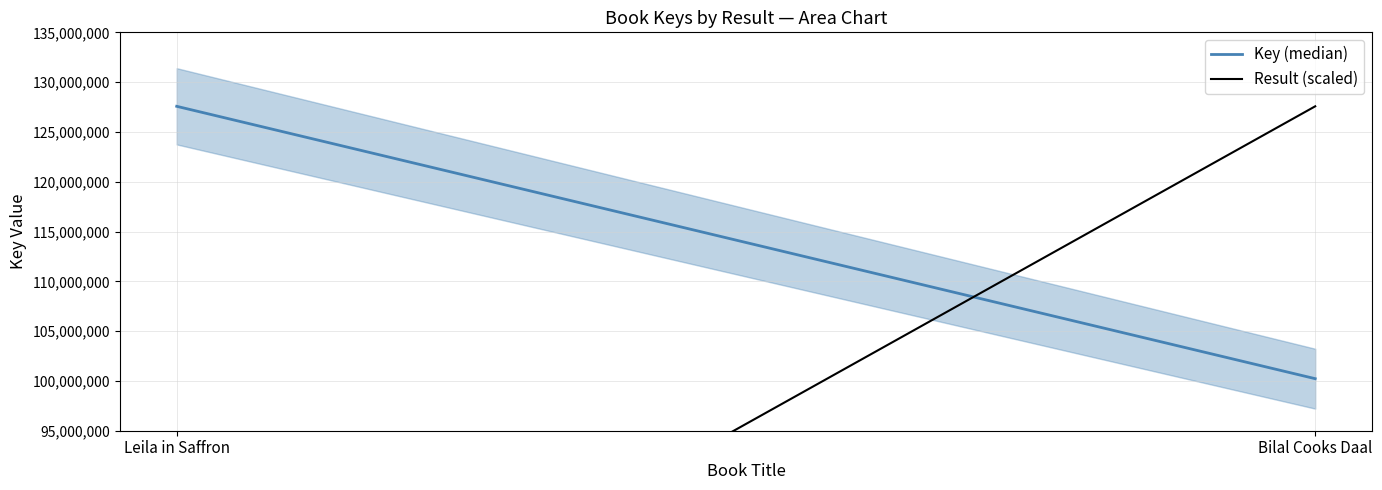

What is the lowest value of the Result (scaled) series?

63786409.5